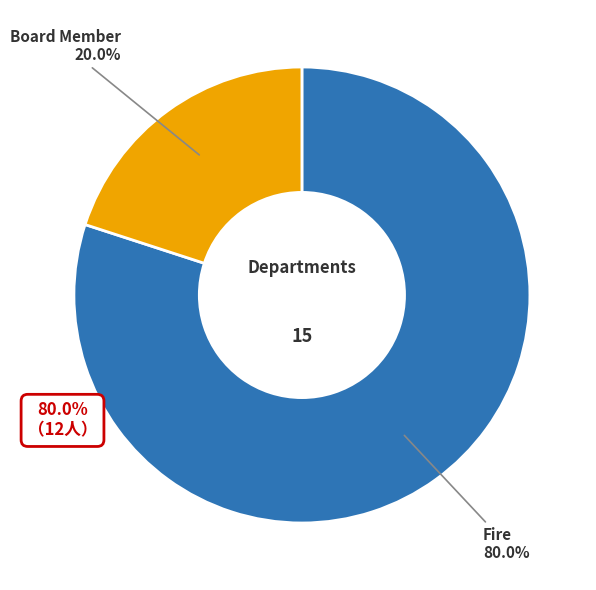

Does any single category account for the majority?

Yes